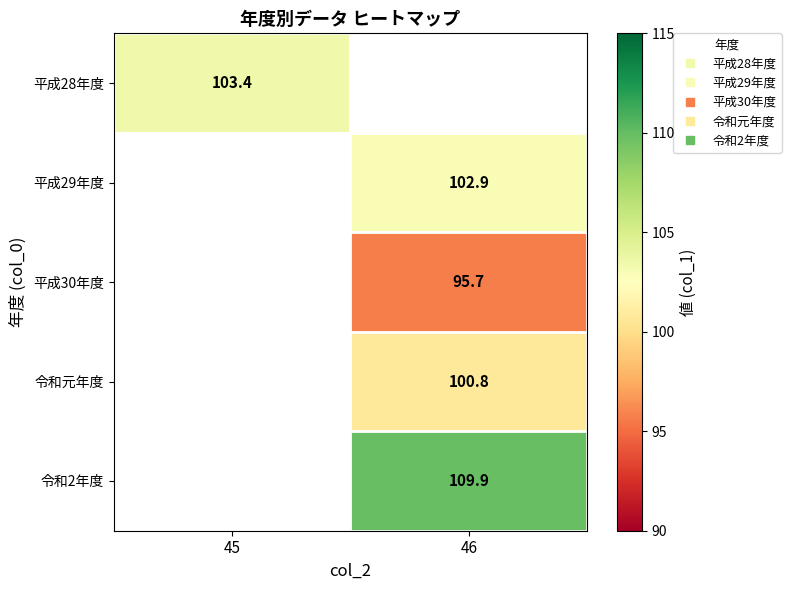

Which has a higher value, 45 or 46?

46